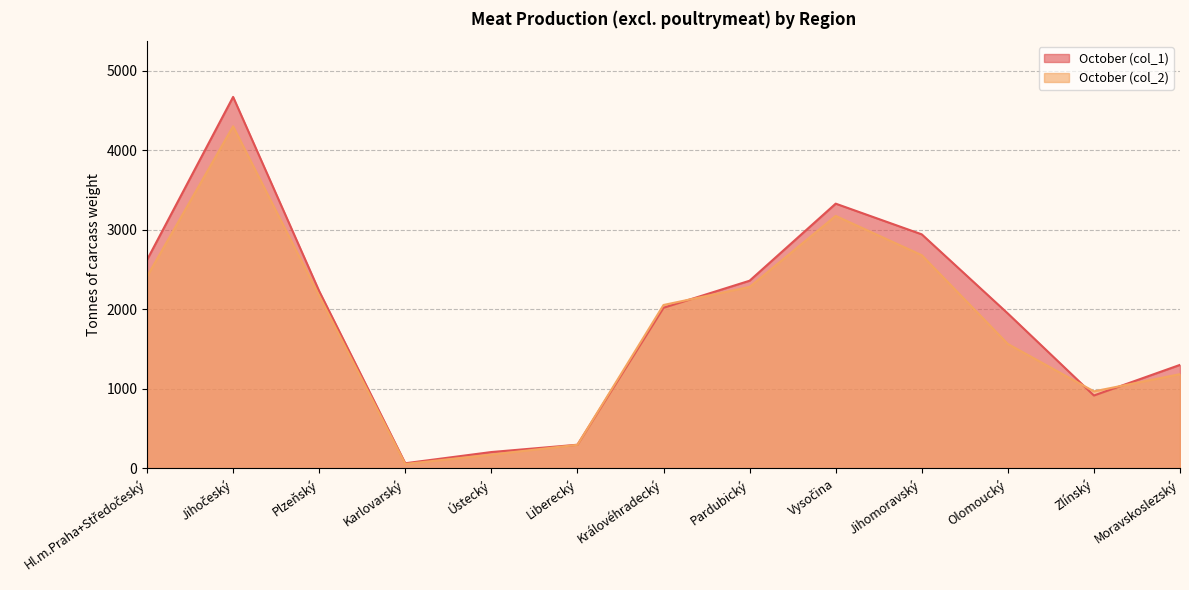

What is the average value of the October (col_1) series?

1916